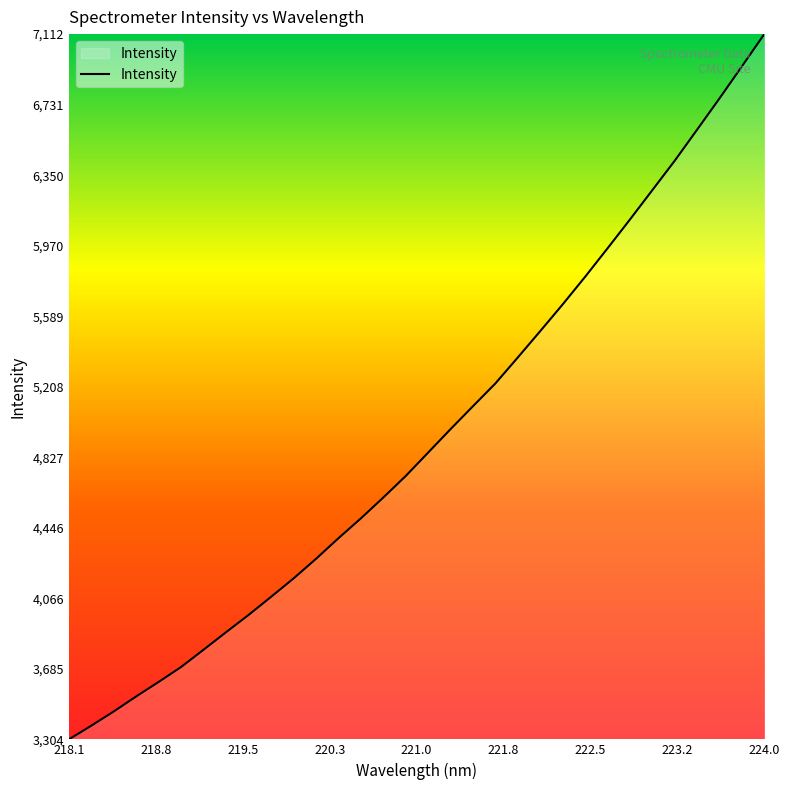

What is the difference between the maximum and minimum values?

3808.0